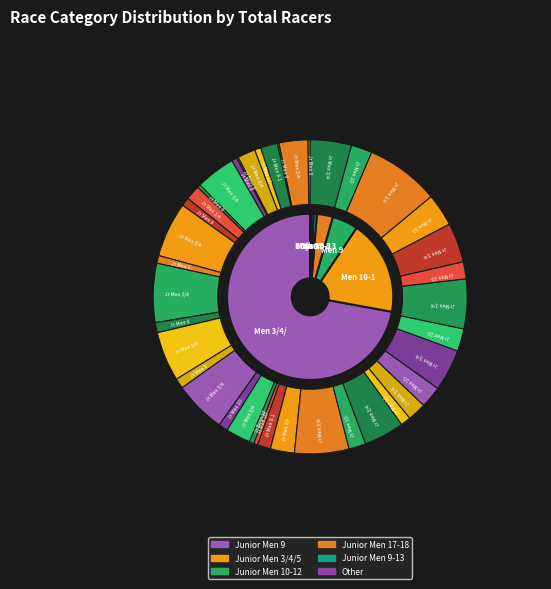

To the nearest percent, what is the average slice percentage?

2%